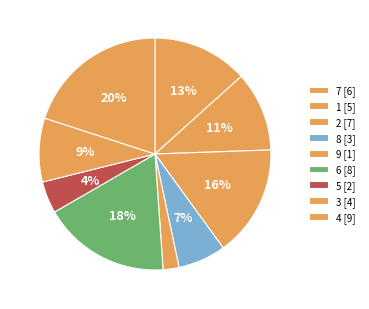

How many segments does this pie chart have?

9